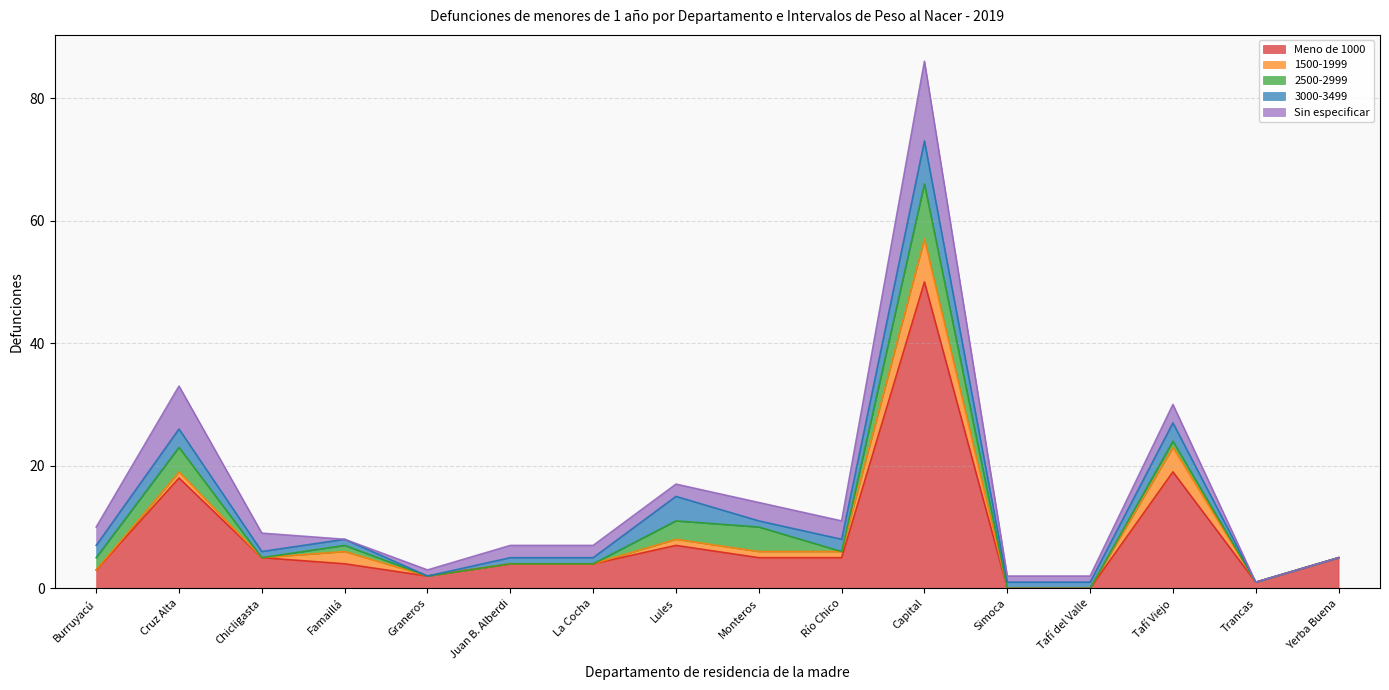

Reading left to right, list all the values displayed in this chart.

Meno de 1000: 3	18	5	4	2	4	4	7	5	5	50	0	0	19	1	5
1500-1999: 0	1	0	2	0	0	0	1	1	1	7	0	0	4	0	0
2500-2999: 2	4	0	1	0	0	0	3	4	0	9	0	0	1	0	0
3000-3499: 2	3	1	1	0	1	1	4	1	2	7	1	1	3	0	0
Sin especificar: 3	7	3	0	1	2	2	2	3	3	13	1	1	3	0	0